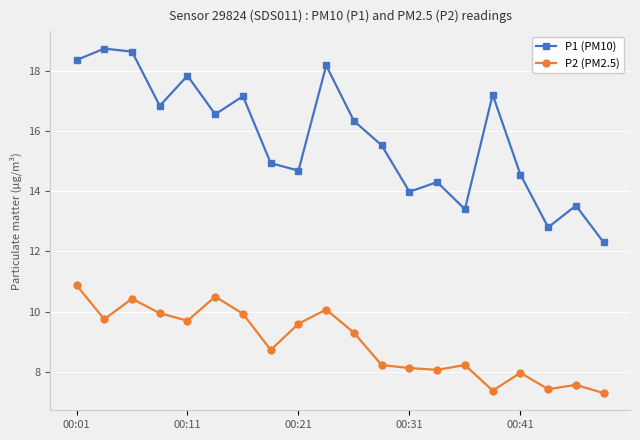

True or false: P2 (PM2.5) has more than 1 points higher than both neighbors.

True